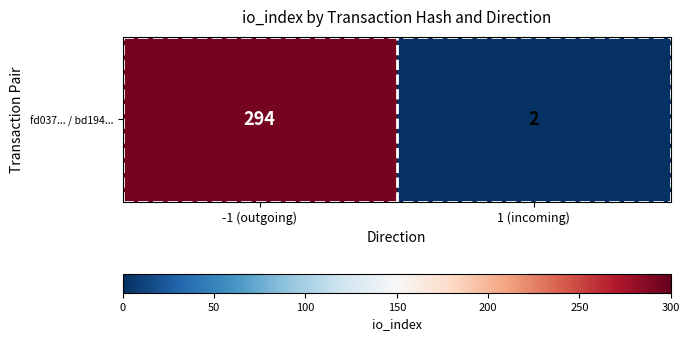

The chart shows a value of 1 at 1 (incoming). True or false?

False